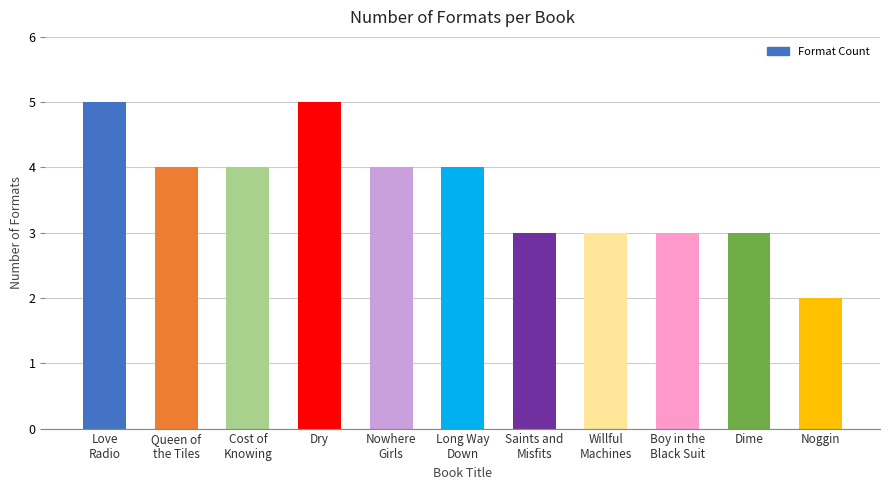

True or false: the data shows 3 at Nowhere
Girls.

False